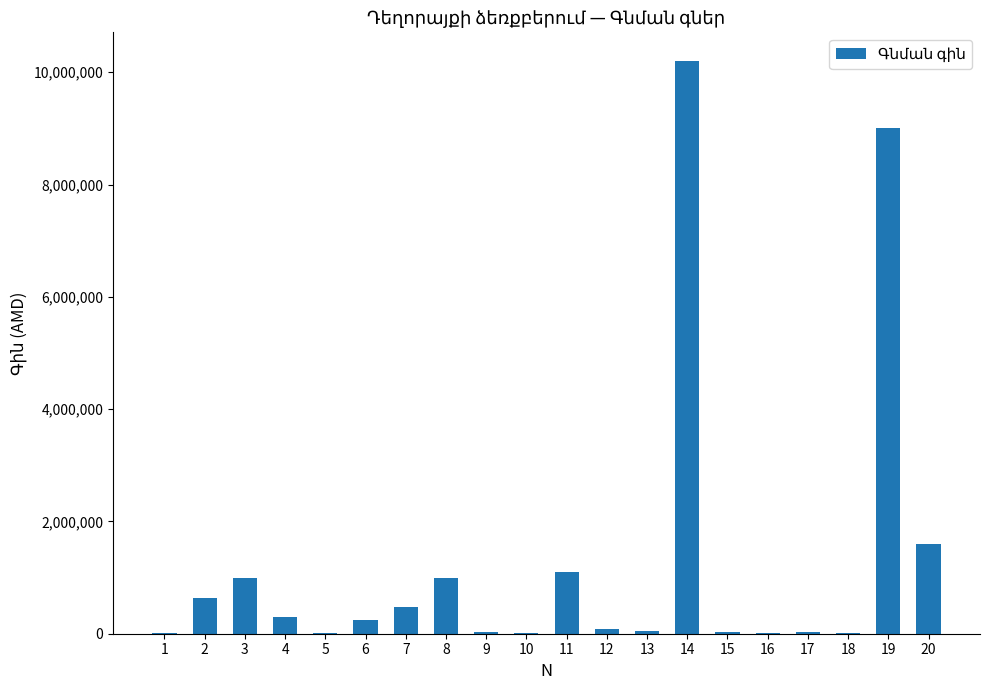

What is the average value?

1289825